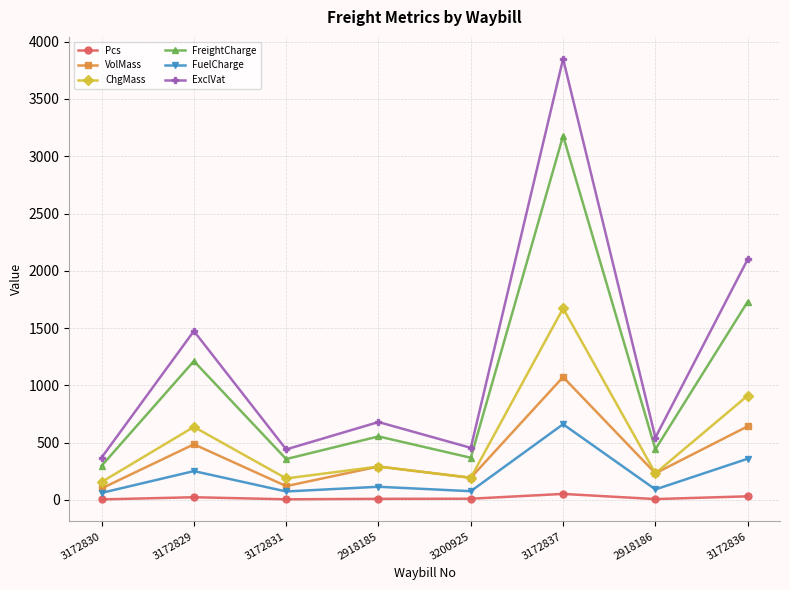

What is the spread (max minus min) of values at 2918186?

536.8